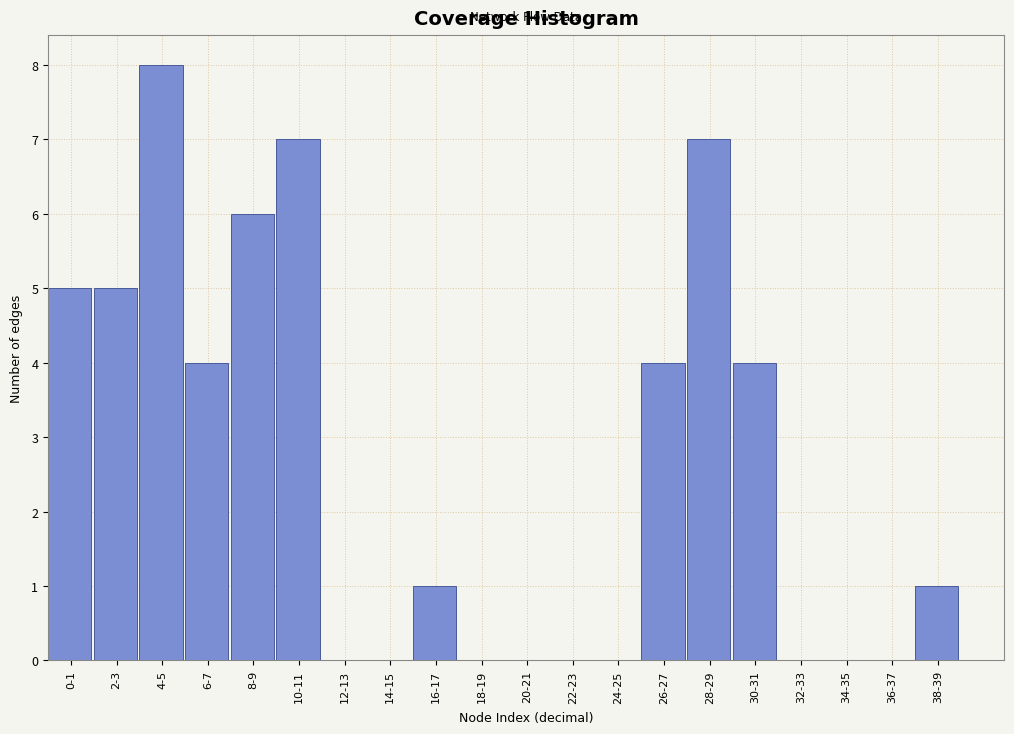

Reading left to right, extract all data points from this chart.

0-1=5	2-3=5	4-5=8	6-7=4	8-9=6	10-11=7	12-13=0	14-15=0	16-17=1	18-19=0	20-21=0	22-23=0	24-25=0	26-27=4	28-29=7	30-31=4	32-33=0	34-35=0	36-37=0	38-39=1